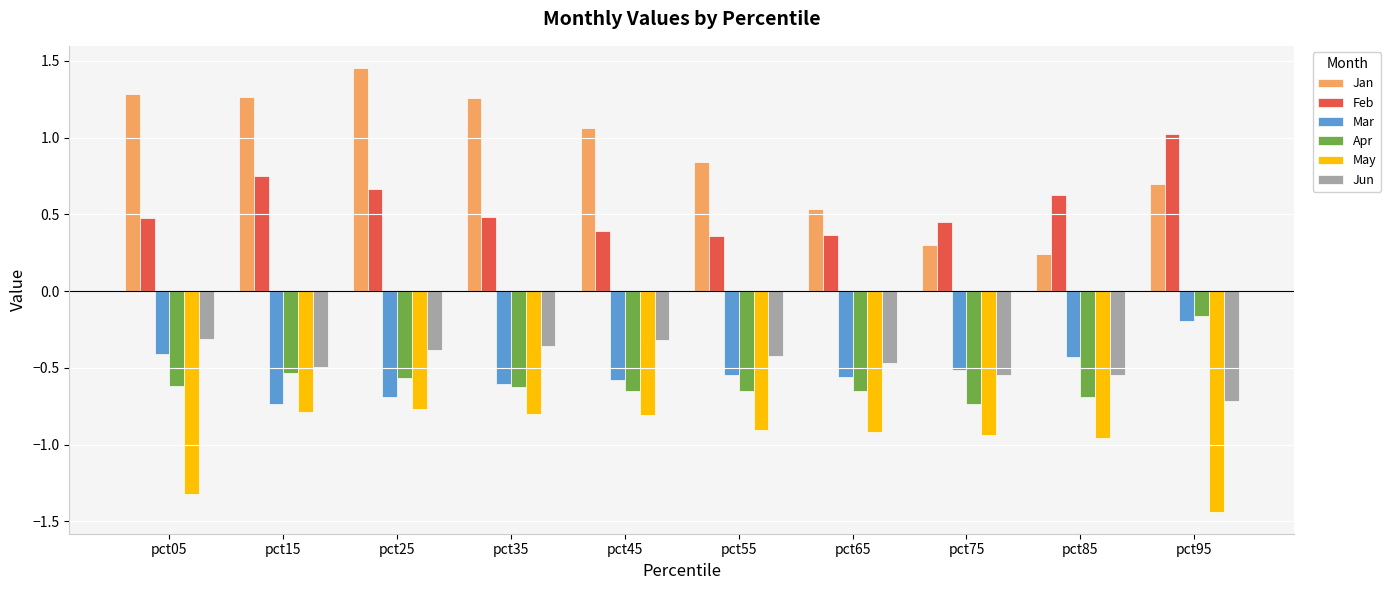

Count the number of data series in this chart.

6